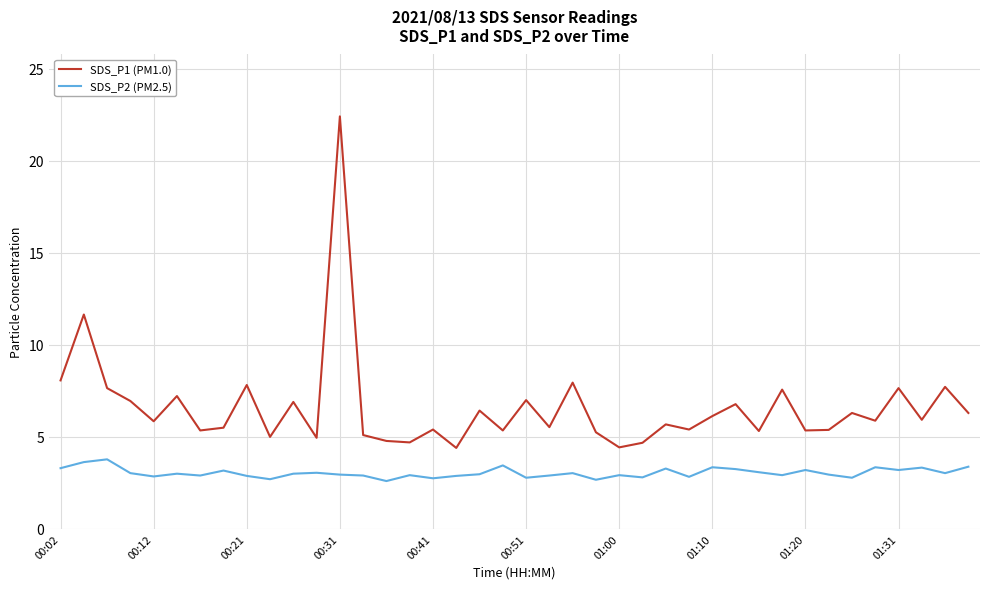

What is the difference between the maximum and minimum values in the SDS_P1 (PM1.0) series?

18.0